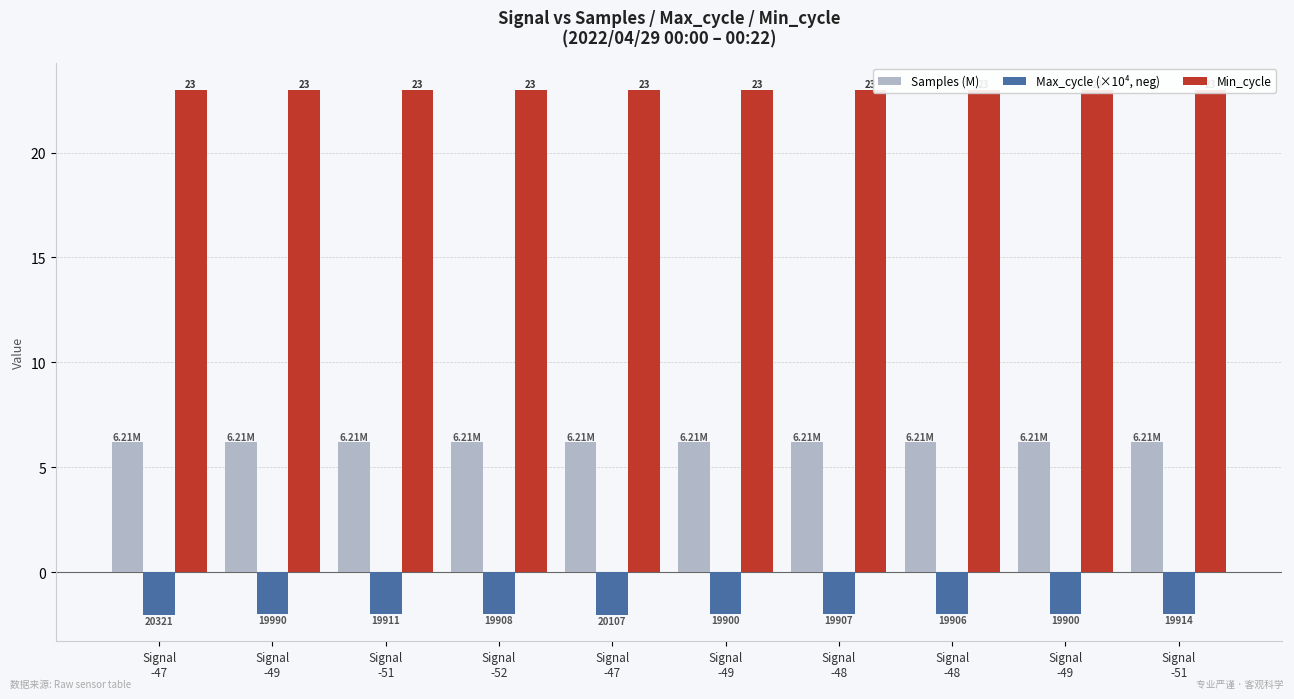

What are all the series names shown in the legend?

Samples (M), Max_cycle (×10⁴, neg), Min_cycle